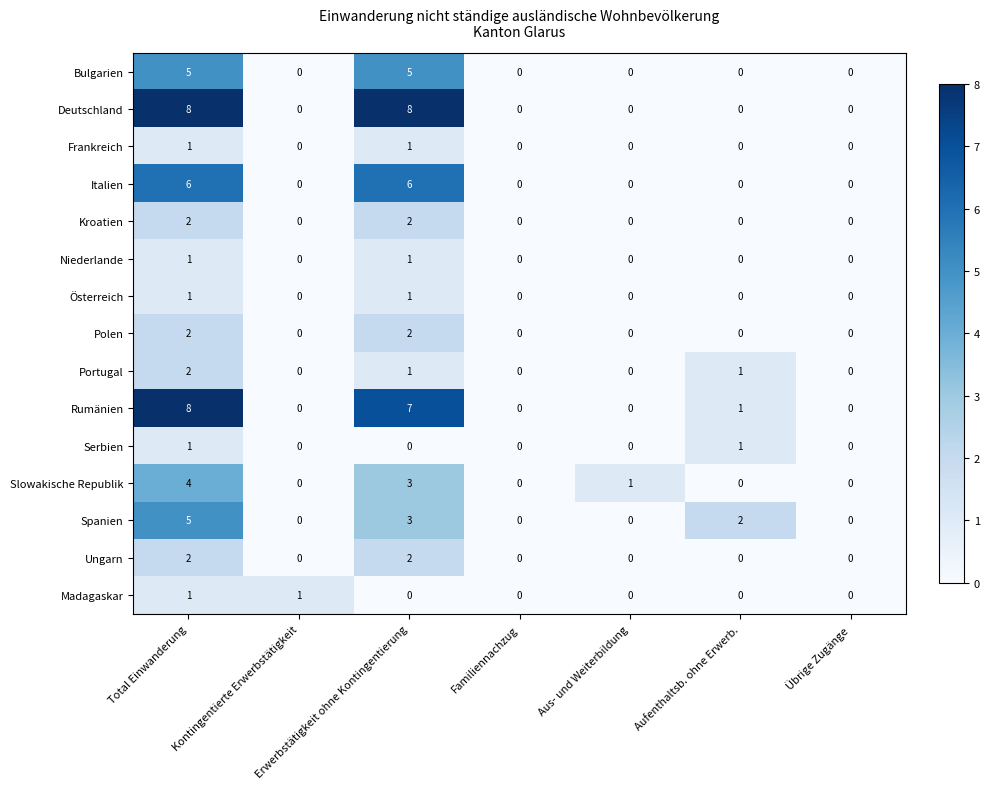

What is the total value across all series at Erwerbstätigkeit ohne Kontingentierung?

42